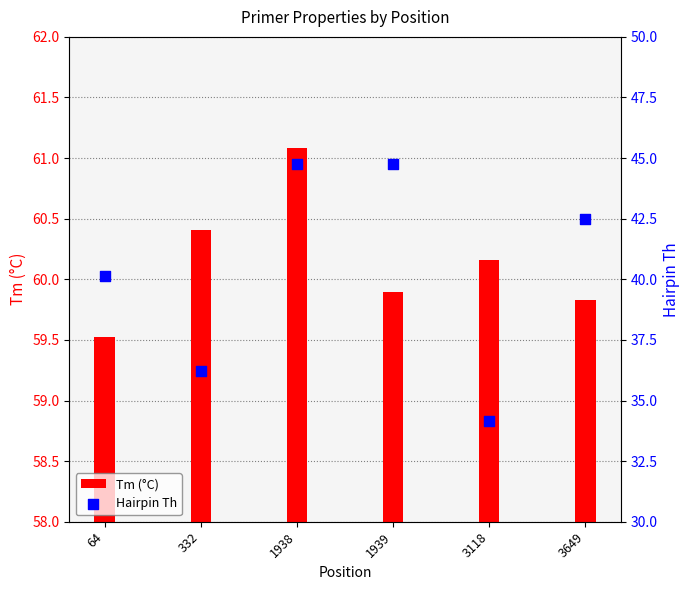

Which series has the largest Y range (max minus min)?

Hairpin Th